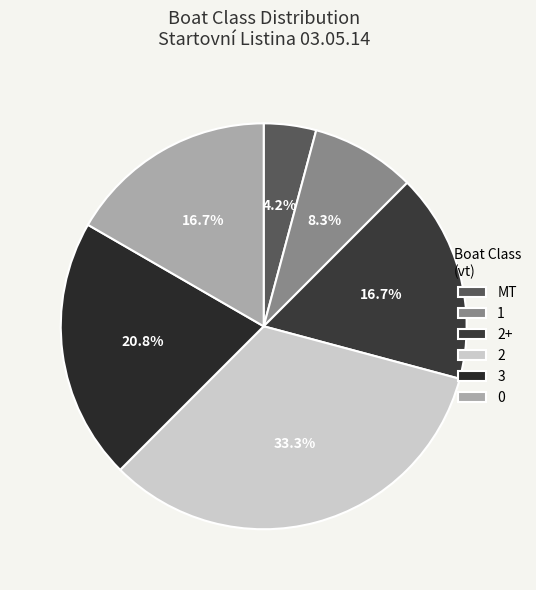

Count the number of slices in the pie.

6